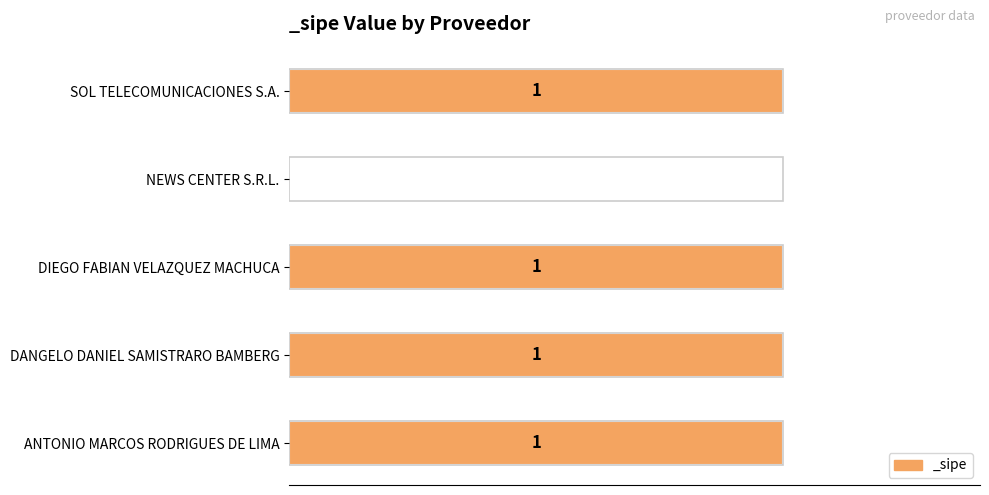

What is the label of the 5th bar from the right?

ANTONIO MARCOS RODRIGUES DE LIMA